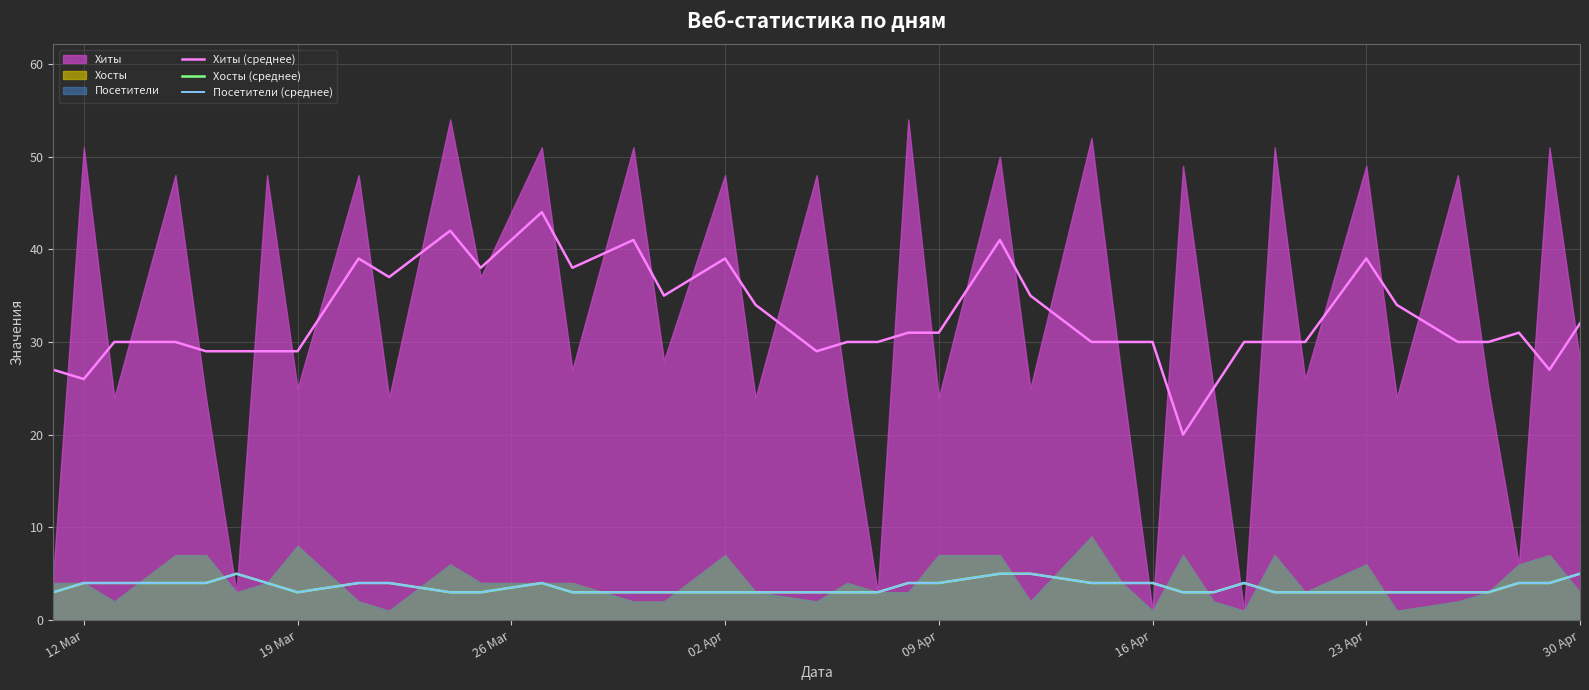

True or false: Посетители (среднее) and Хосты (среднее) intersect in this chart.

False